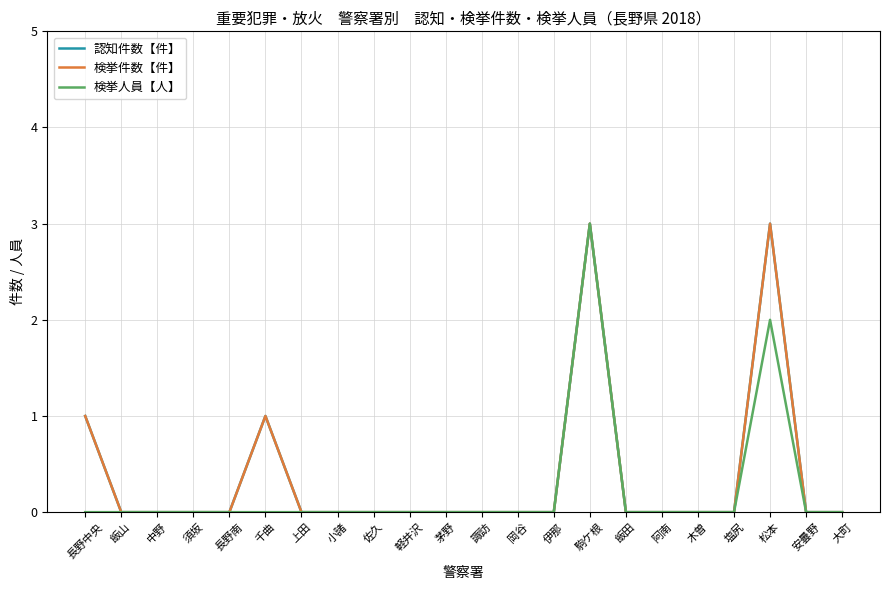

True or false: 検挙件数【件】 and 認知件数【件】 cross at least once.

False